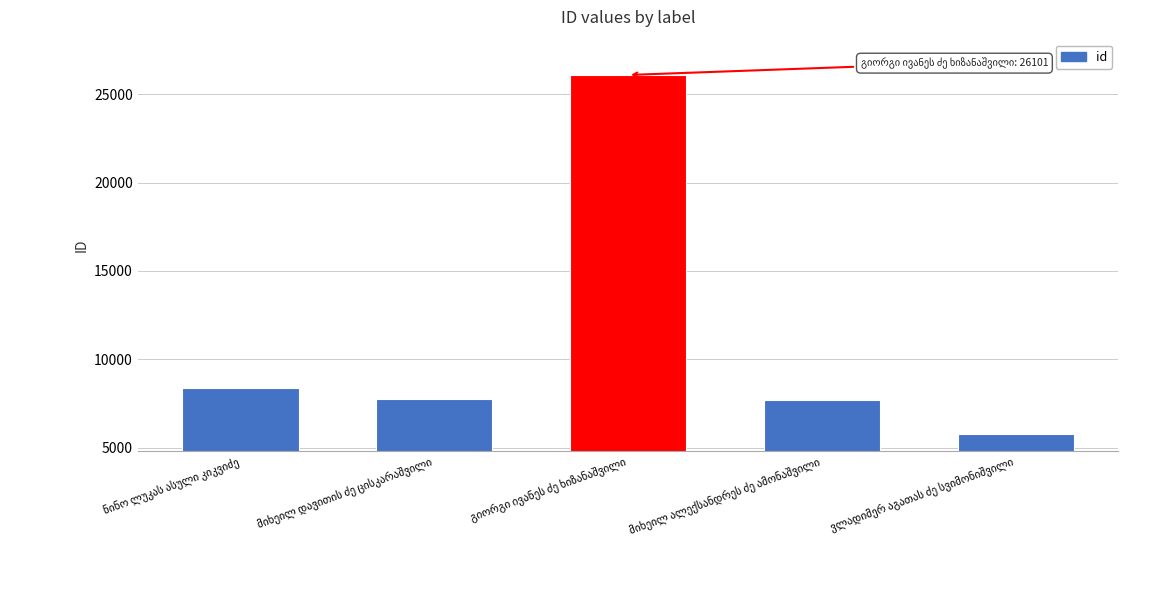

What is the difference between the maximum and minimum values?

20315